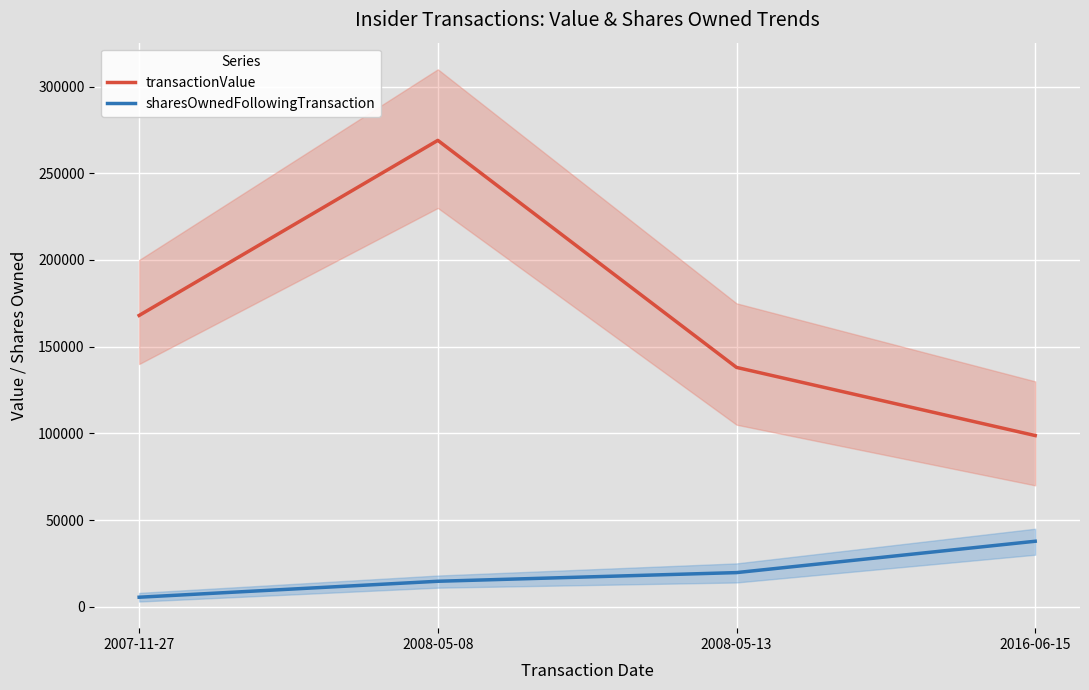

The value of sharesOwnedFollowingTransaction at 2008-05-08 is 23135. True or false?

False